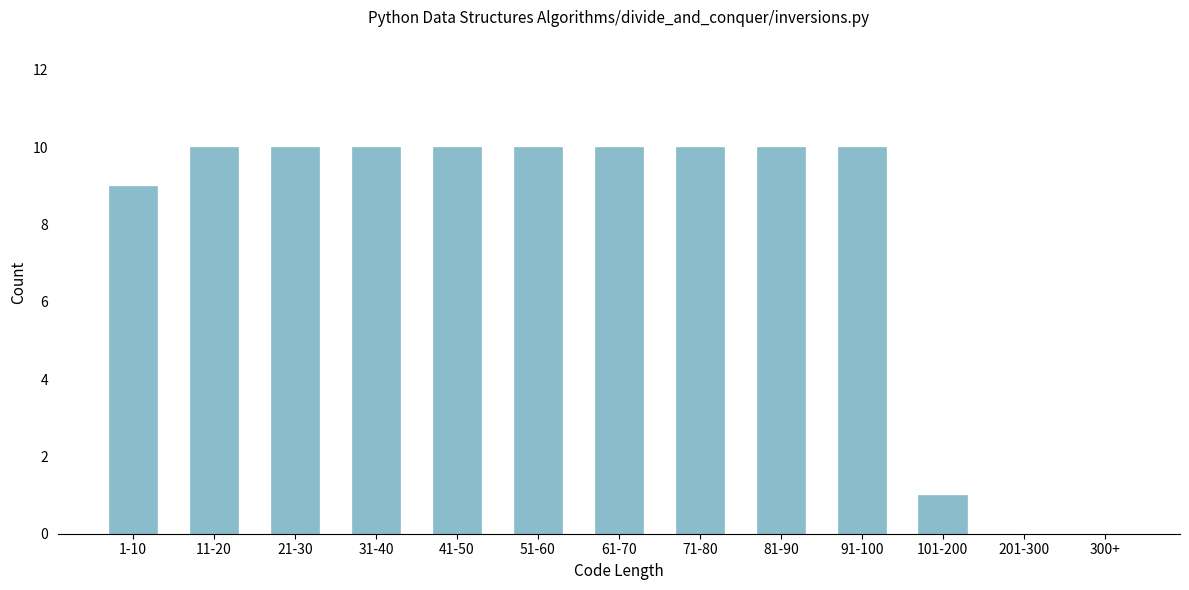

Reading left to right, transcribe all the data shown in this chart.

1-10=9	11-20=10	21-30=10	31-40=10	41-50=10	51-60=10	61-70=10	71-80=10	81-90=10	91-100=10	101-200=1	201-300=0	300+=0